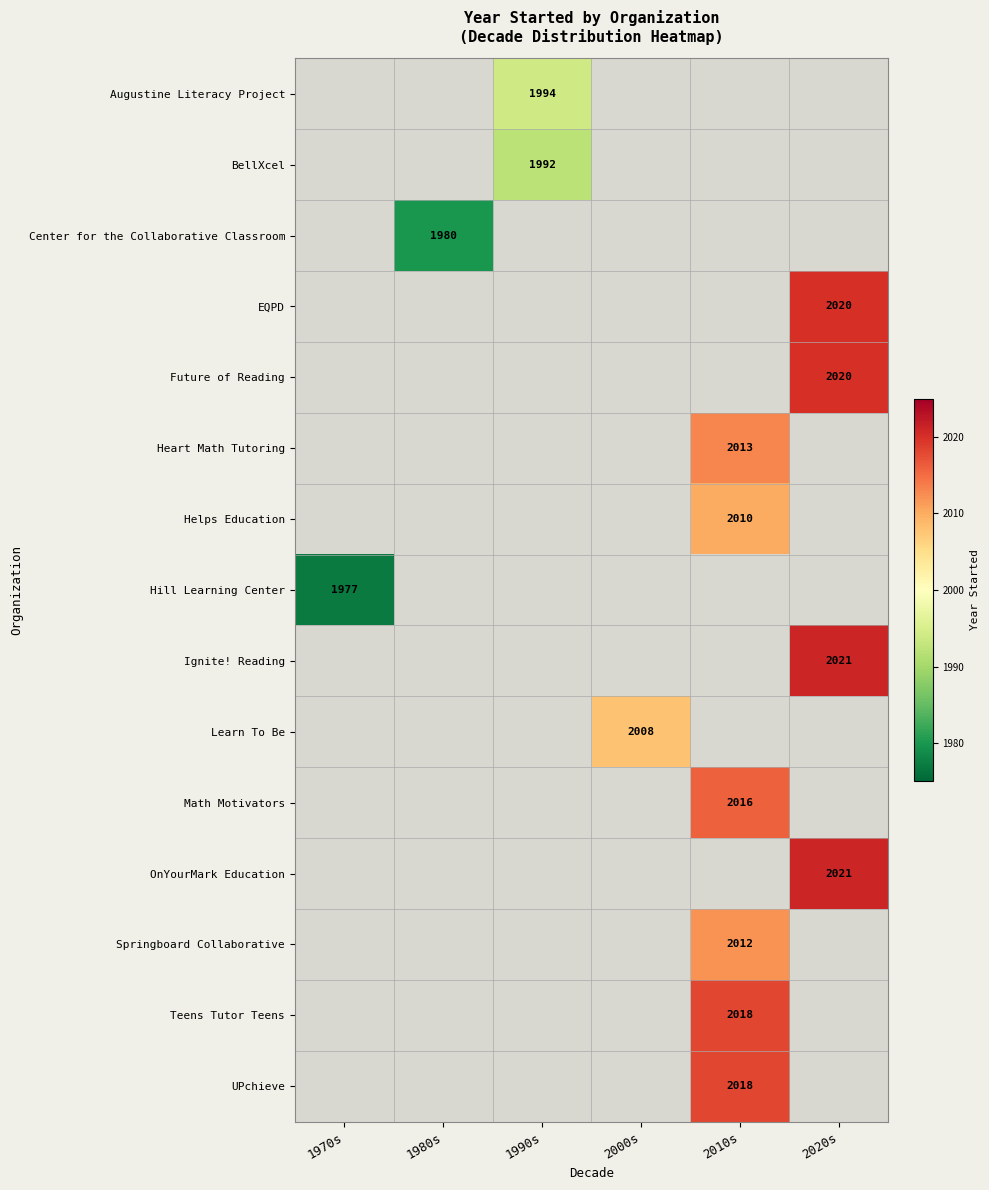

Is the value of Augustine Literacy Project at 1990s greater than the value of Teens Tutor Teens at 2010s?

No